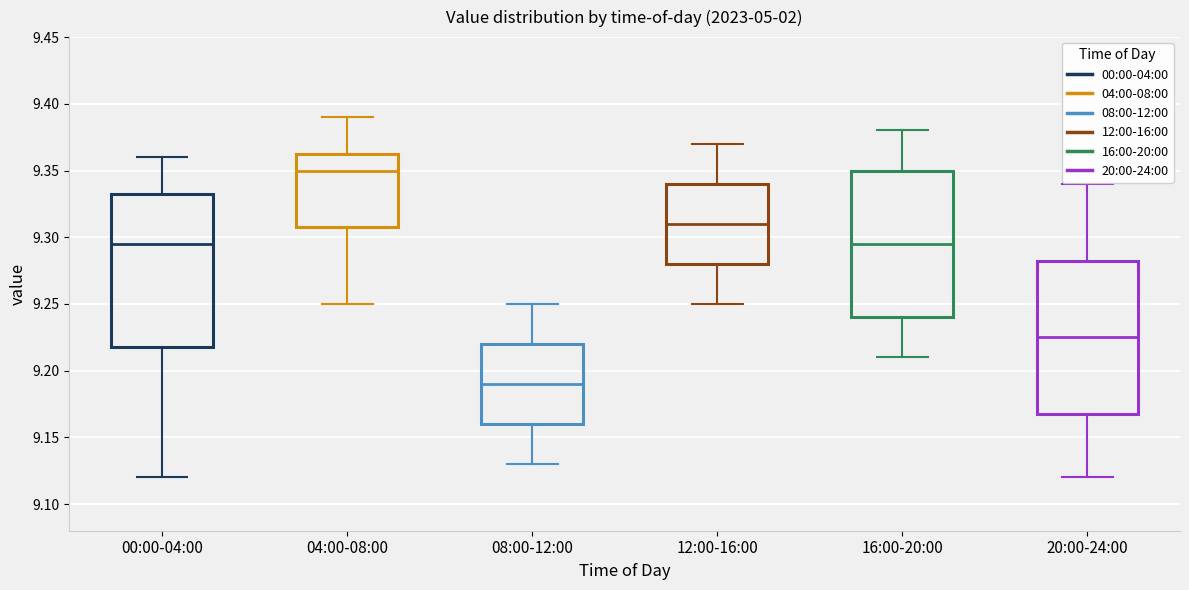

Where is the upper edge of the box for 16:00-20:00 on the y-axis? The values are not printed on the chart, so give them approximately, as read against the axis.

9.350